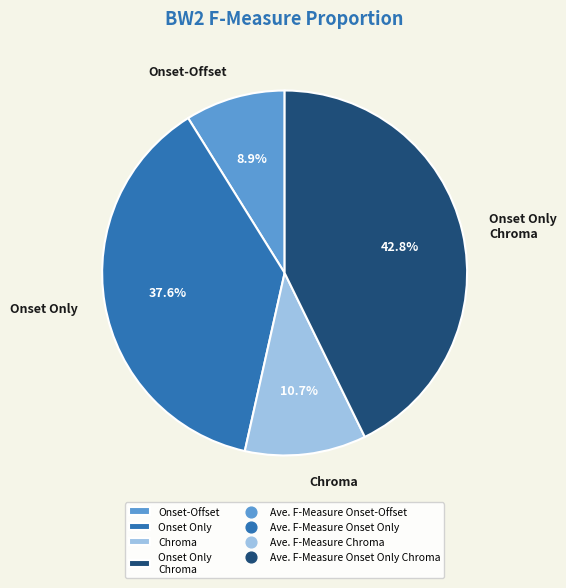

Which category has the smallest portion of the pie?

Onset-Offset